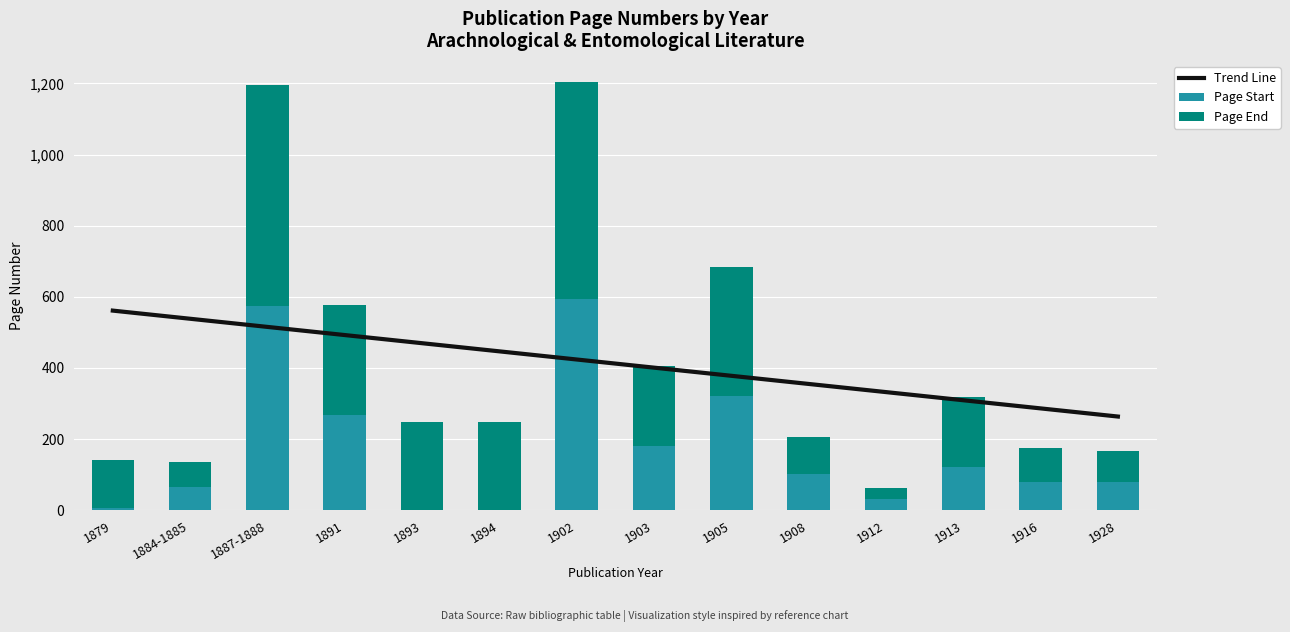

List the series in order of their overall mean, lowest first.

Page Start, Page End, Trend Line